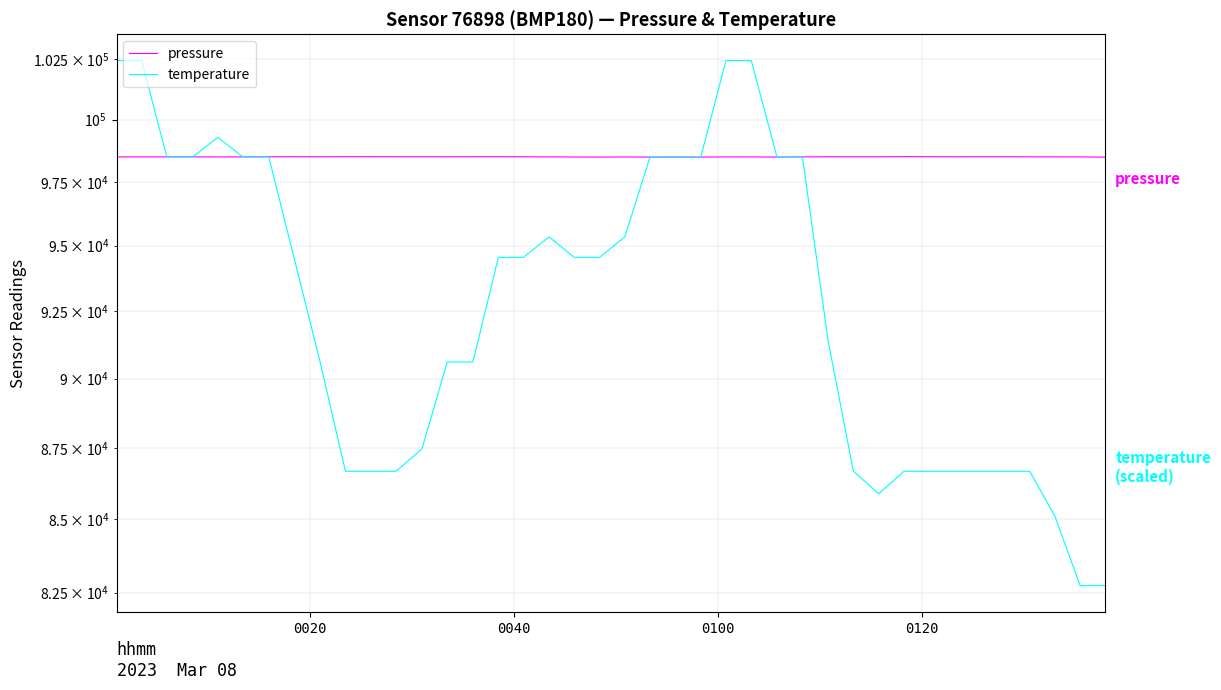

Where is the first local maximum for pressure?

0120